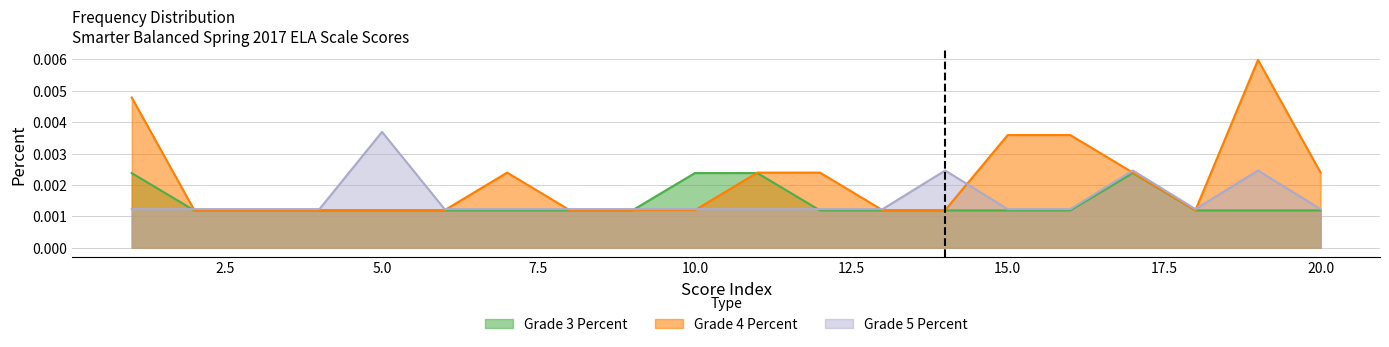

Between 1 and 4, which series saw the biggest shift?

Grade 4 Percent